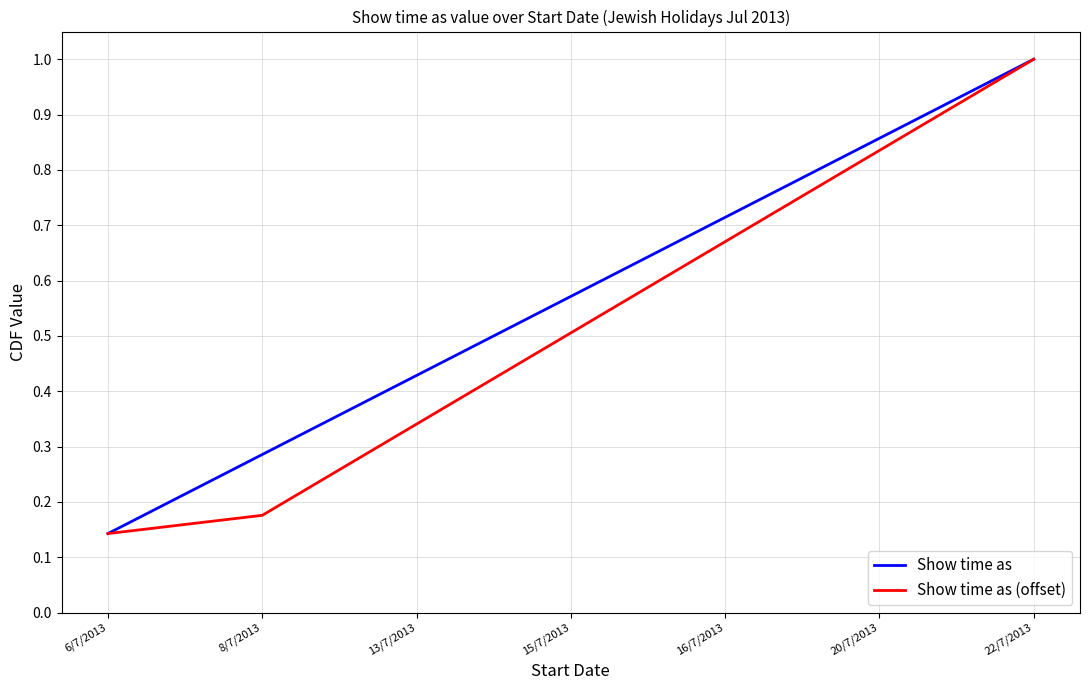

Which category has the lowest value in the Show time as series?

6/7/2013